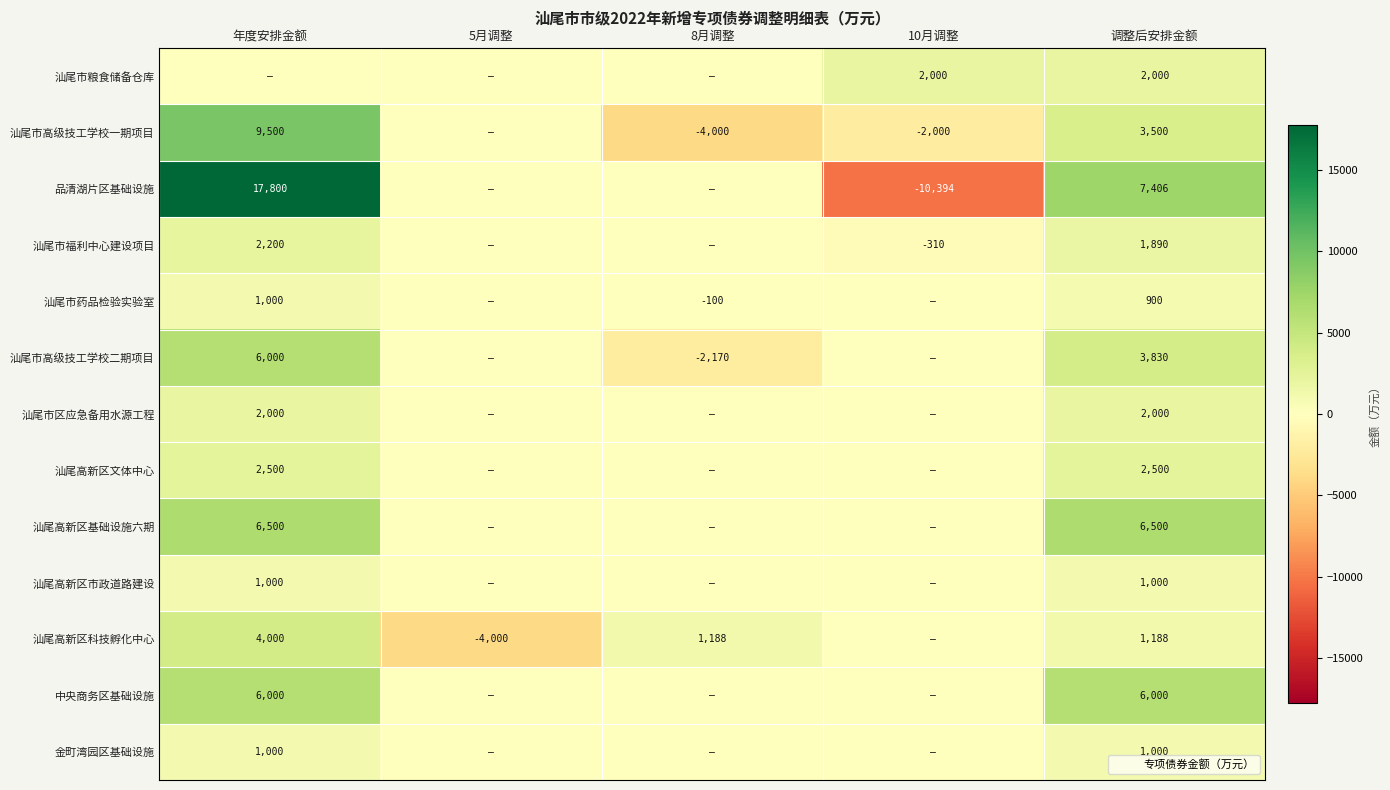

True or false: 品清湖片区基础设施 has a value of 29715 at 年度安排金额.

False